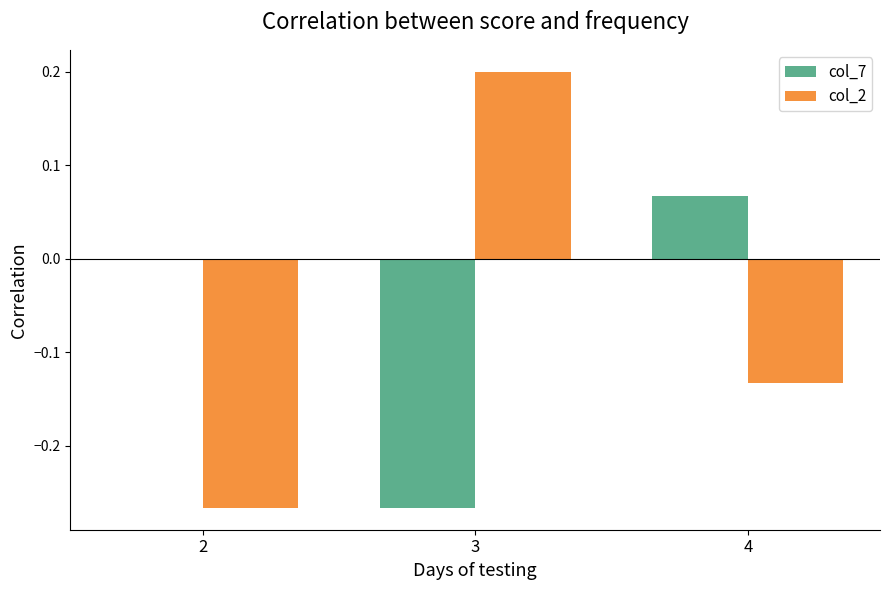

The col_7 series shows 0.0 at 2. True or false?

True